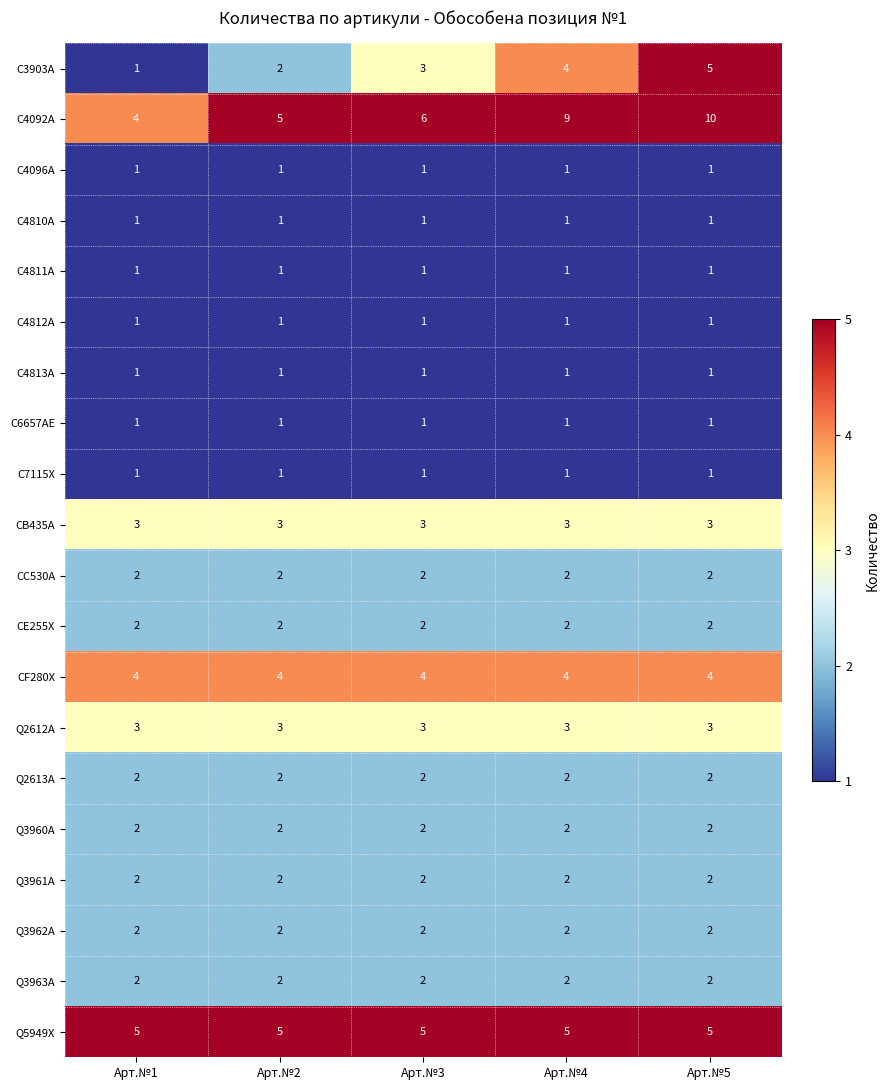

What is the highest value of the CF280X series?

4